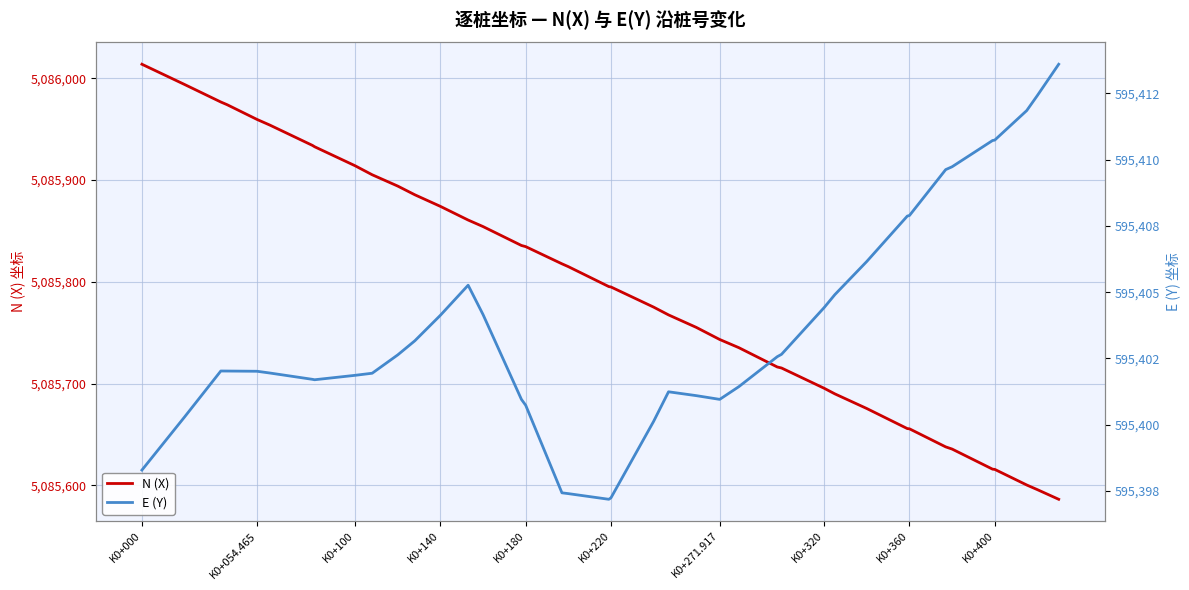

Reading left to right, transcribe all the data shown in this chart.

N (X): 5086013.9	5085994.0	5085976.8	5085974.1	5085959.6	5085954.1	5085934.1	5085932.8	5085914.1	5085905.3	5085894.1	5085885.6	5085874.2	5085860.8	5085854.3	5085835.7	5085834.6	5085817.7	5085814.9	5085795.3	5085794.9	5085775.1	5085767.5	5085755.2	5085743.3	5085735.2	5085716.3	5085715.3	5085695.4	5085689.9	5085675.4	5085655.7	5085655.5	5085637.7	5085635.6	5085615.8	5085615.6	5085600.3	5085595.7	5085586.2
E (Y): 595398.3	595400.3	595402.0	595402.0	595402.0	595402.0	595401.7	595401.7	595401.9	595401.9	595402.6	595403.2	595404.1	595405.3	595404.2	595401.0	595400.7	595397.4	595397.4	595397.2	595397.2	595400.1	595401.2	595401.1	595401.0	595401.4	595402.6	595402.7	595404.4	595404.9	595406.2	595407.9	595407.9	595409.6	595409.7	595410.7	595410.7	595411.8	595412.4	595413.6